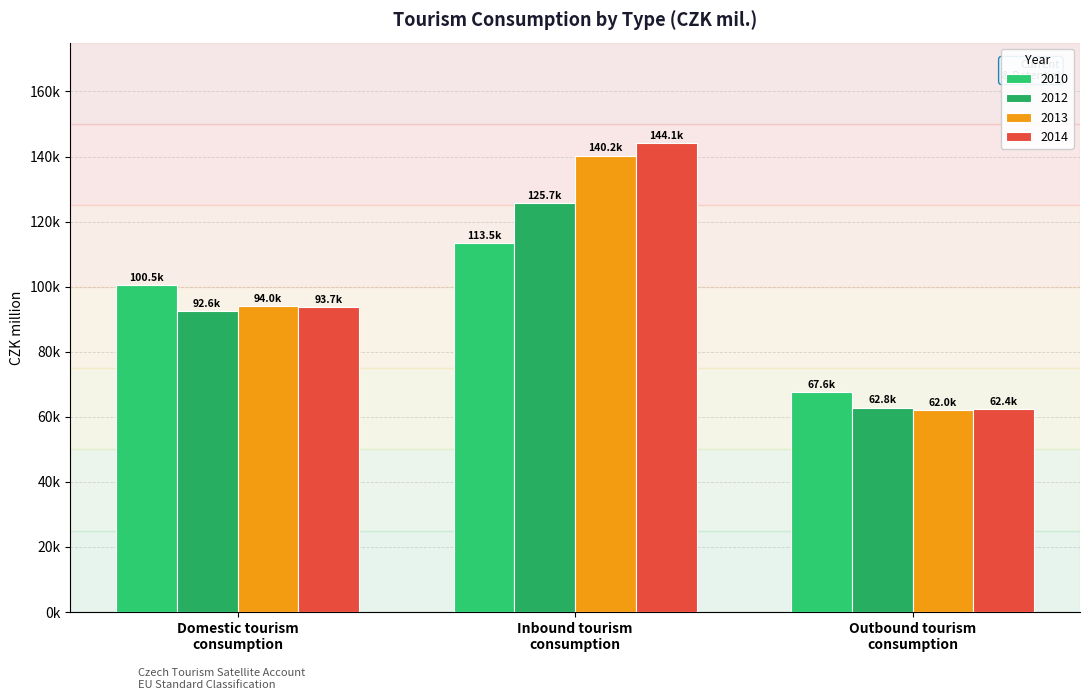

What is the label of the 1st bar from the left?

Domestic tourism
consumption